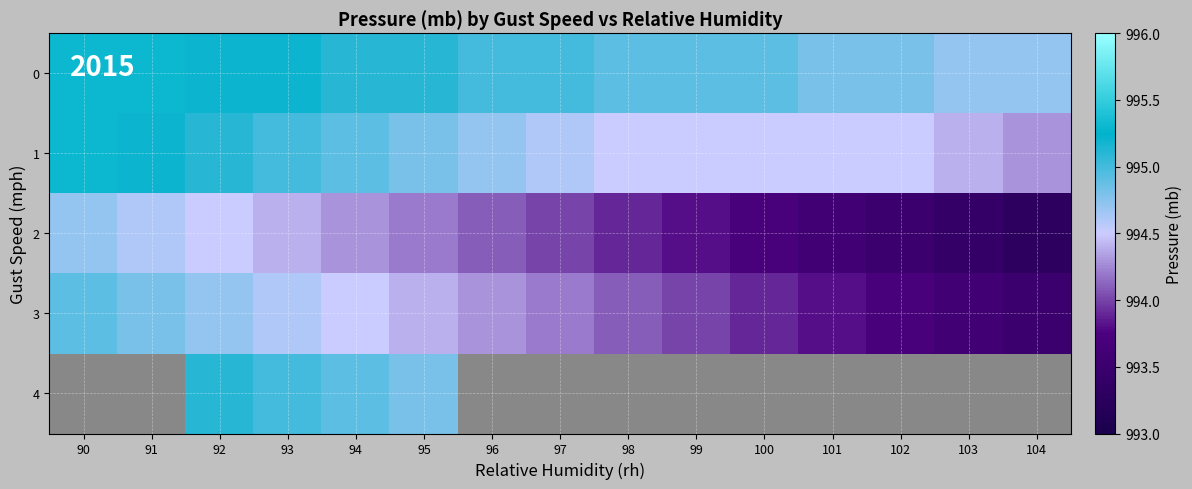

Between 97 and 91, which is larger?

91